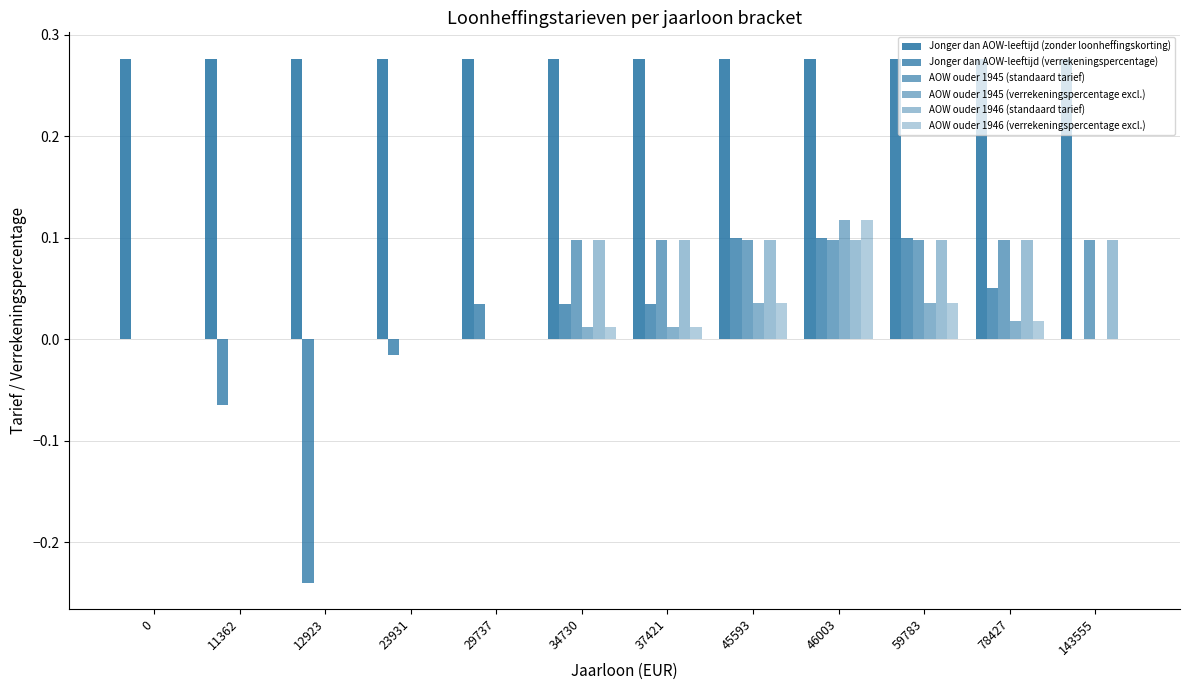

How many series are shown in this chart?

6